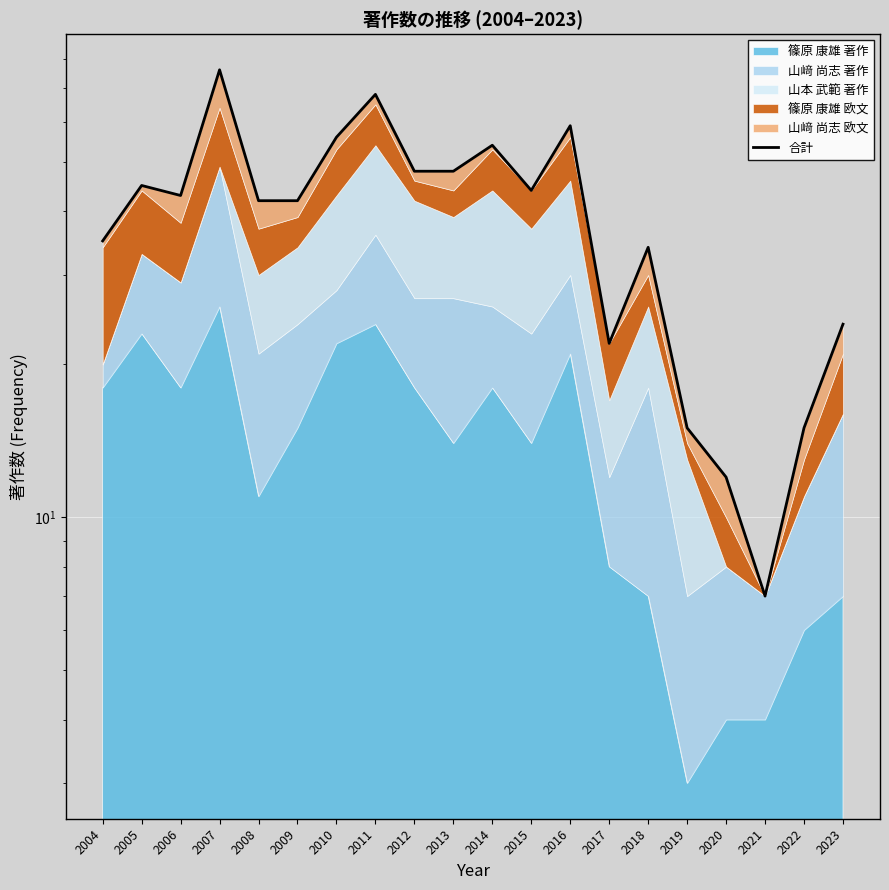

How many interior local valleys (lower than both neighbors) does the data have?

4